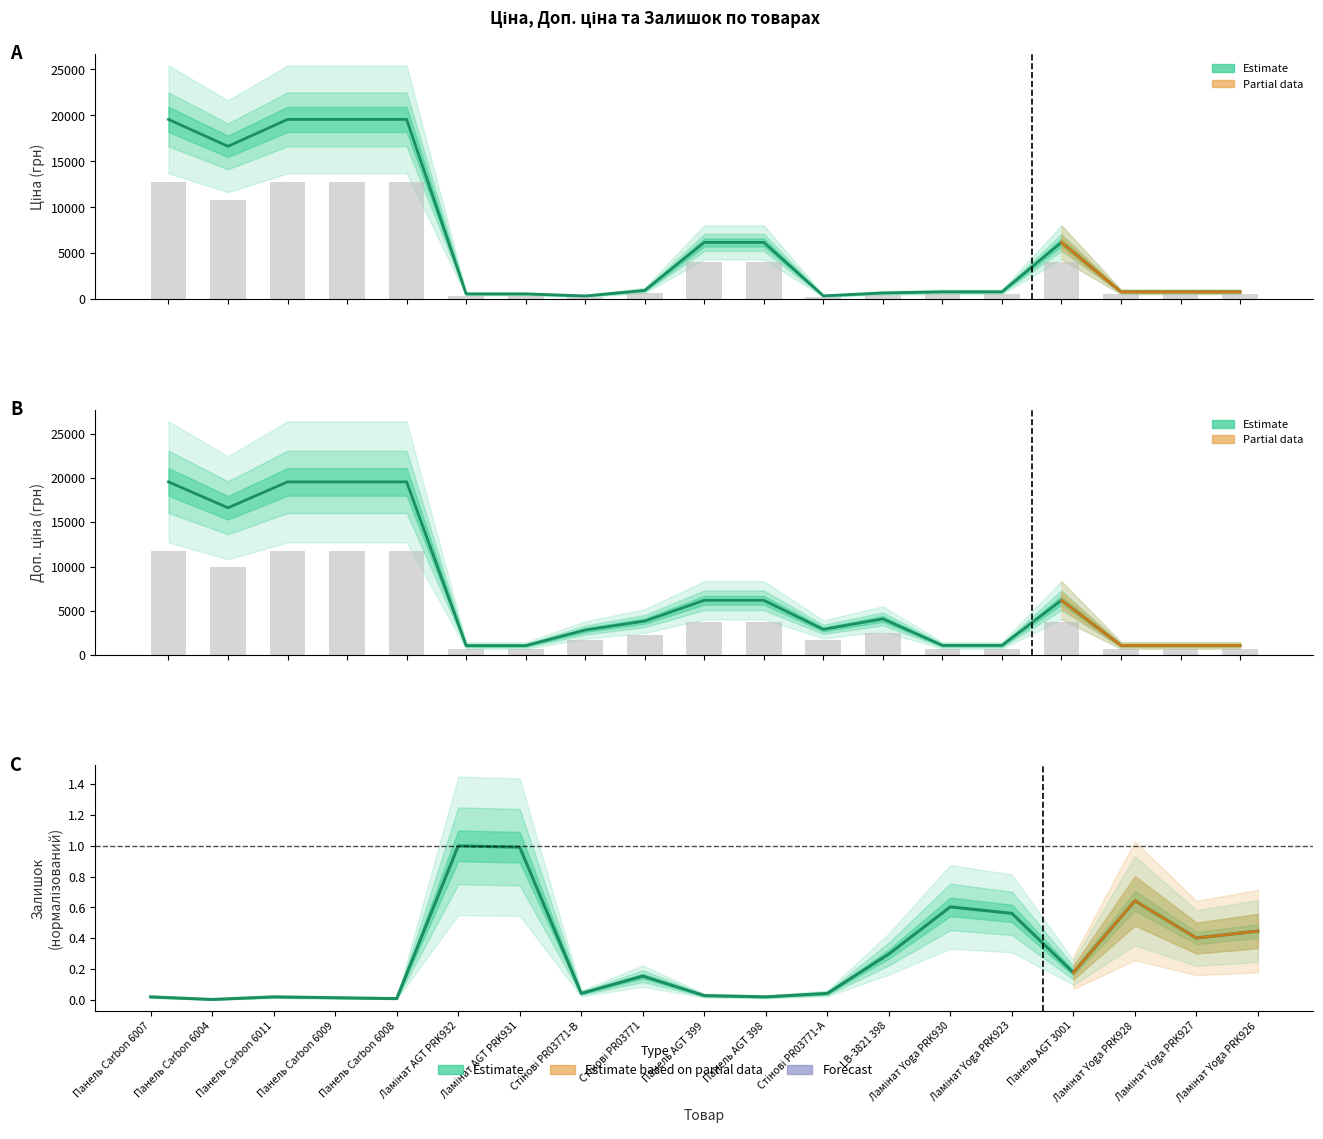

At Панель AGT 3001, list the series in order from largest to smallest.

Ціна, Доп. ціна, Залишок (норм.)